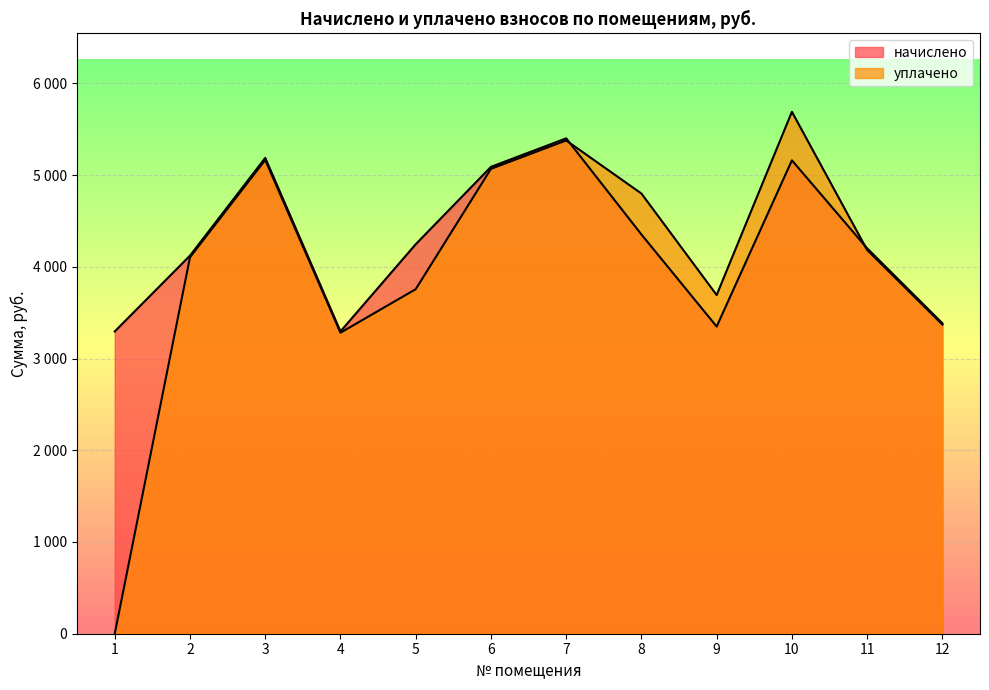

What are all the series names shown in the legend?

начислено, уплачено